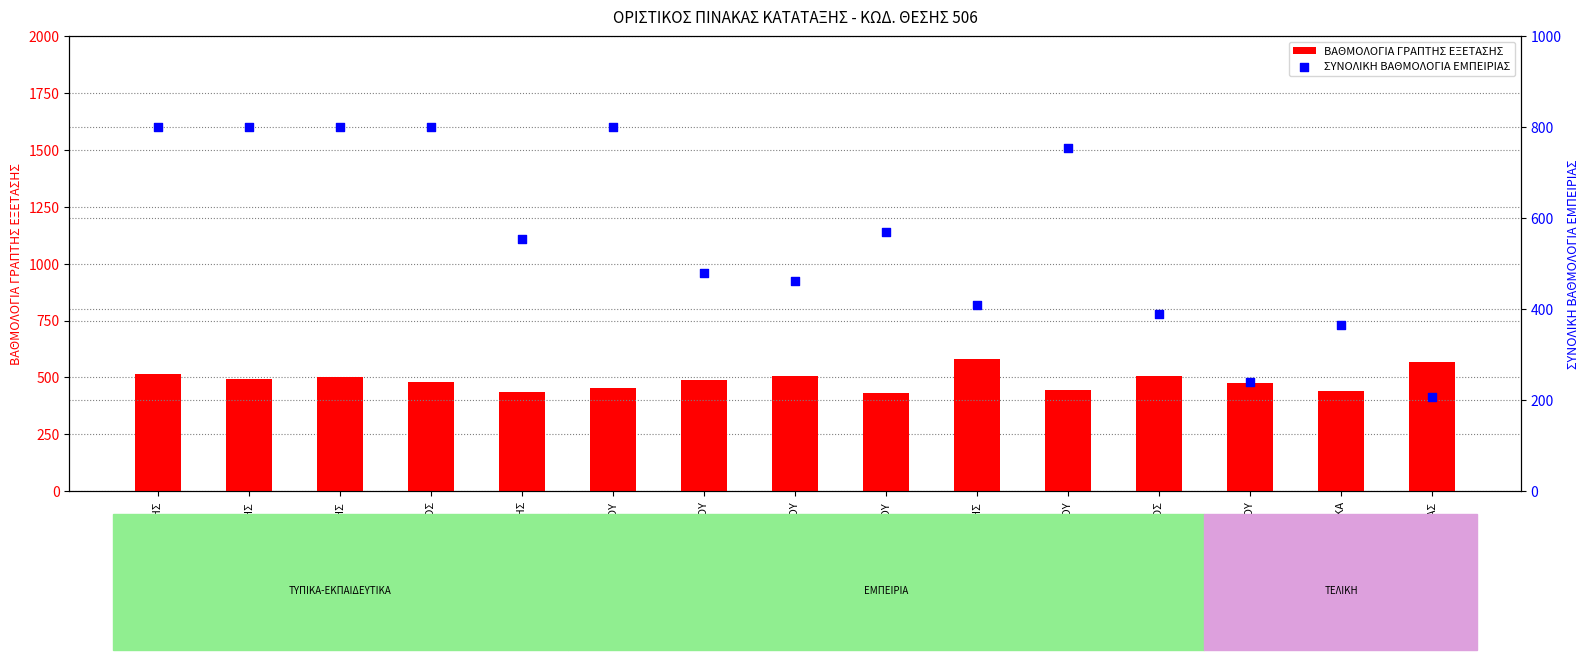

At which category is the sum across all series the highest?

ΑΝΤΩΝΑΚΗΣ